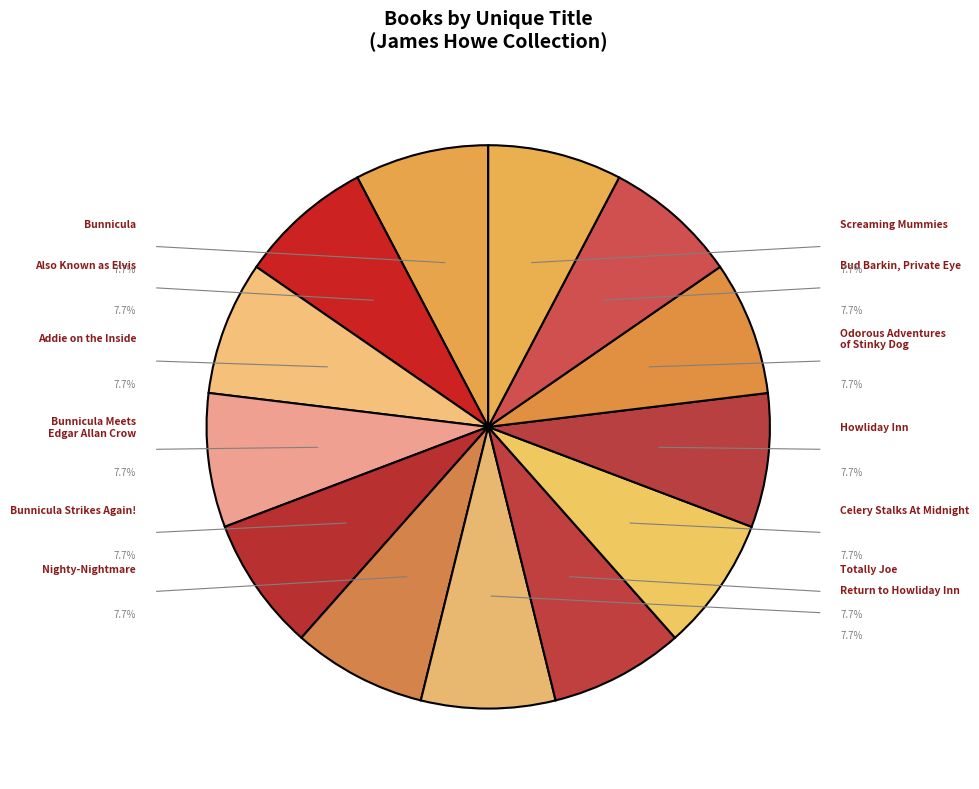

How many slices are in this pie chart?

13